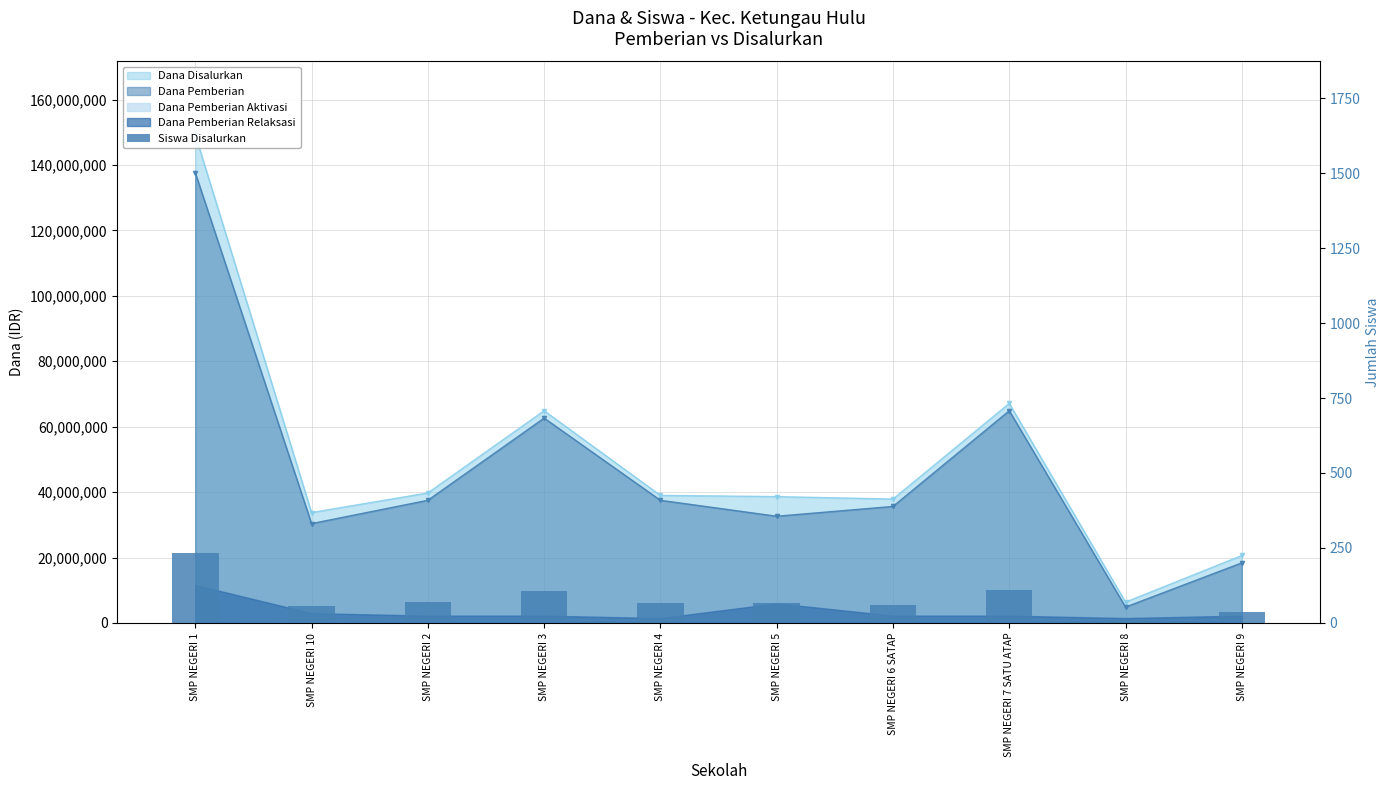

Reading left to right, list all the values displayed in this chart.

234	55	70	106	65	65	61	110	9	36